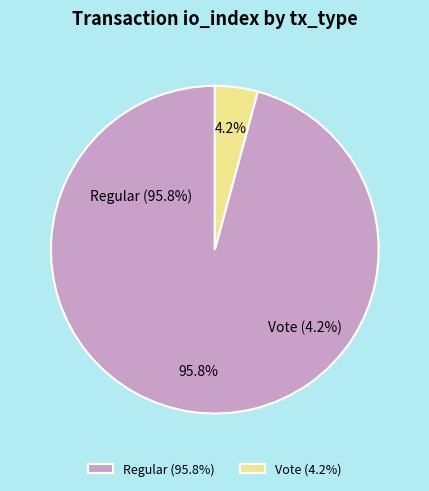

Does tx_type: Regular (io_index=68) represent more than half of the total?

Yes